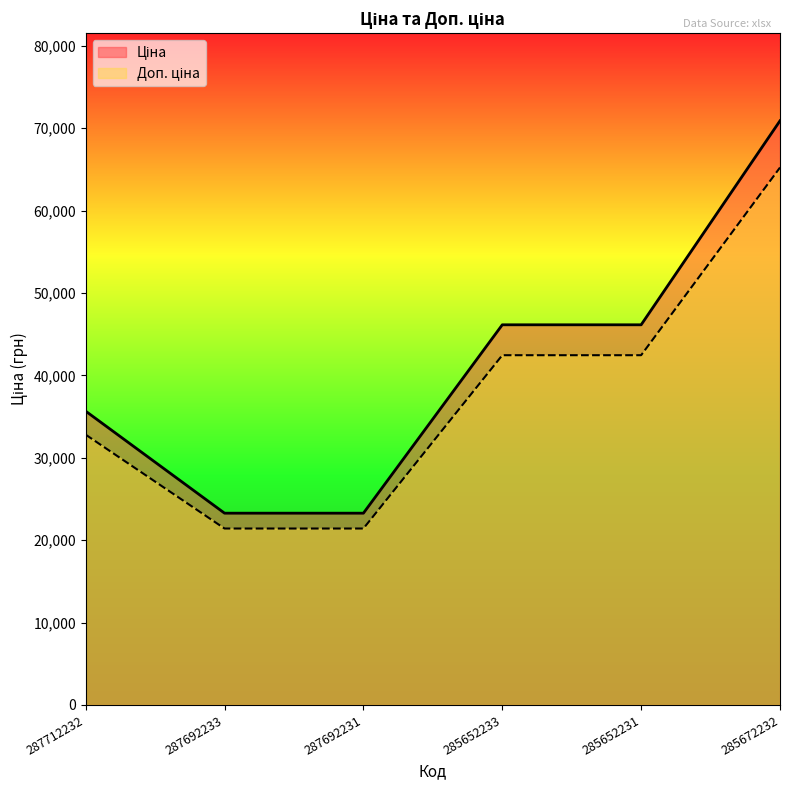

What is the difference between the second highest and minimum values in the Ціна series?

22865.7